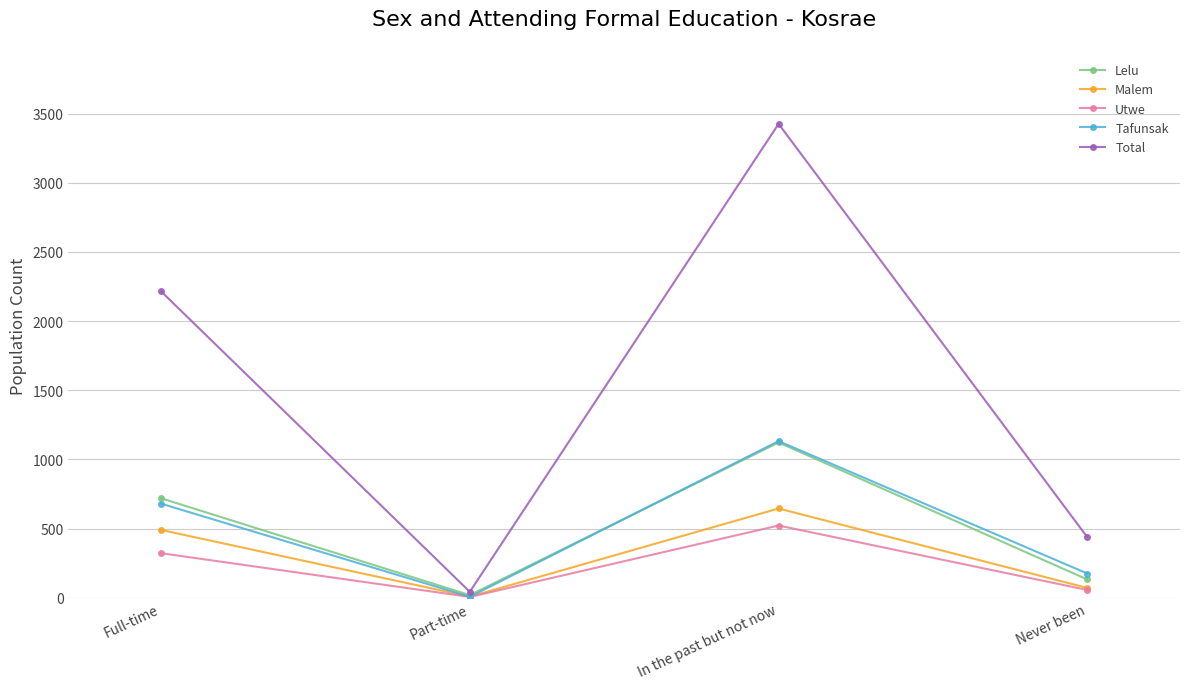

True or false: Utwe and Total cross at least once.

False